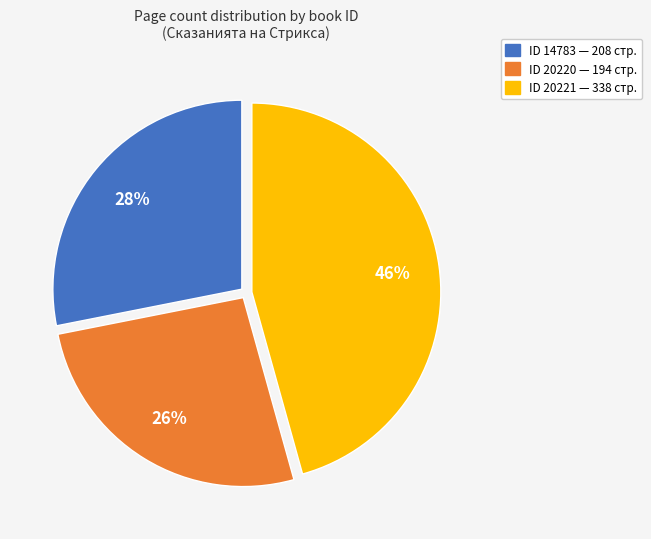

Is there any slice that represents more than half of the pie?

No